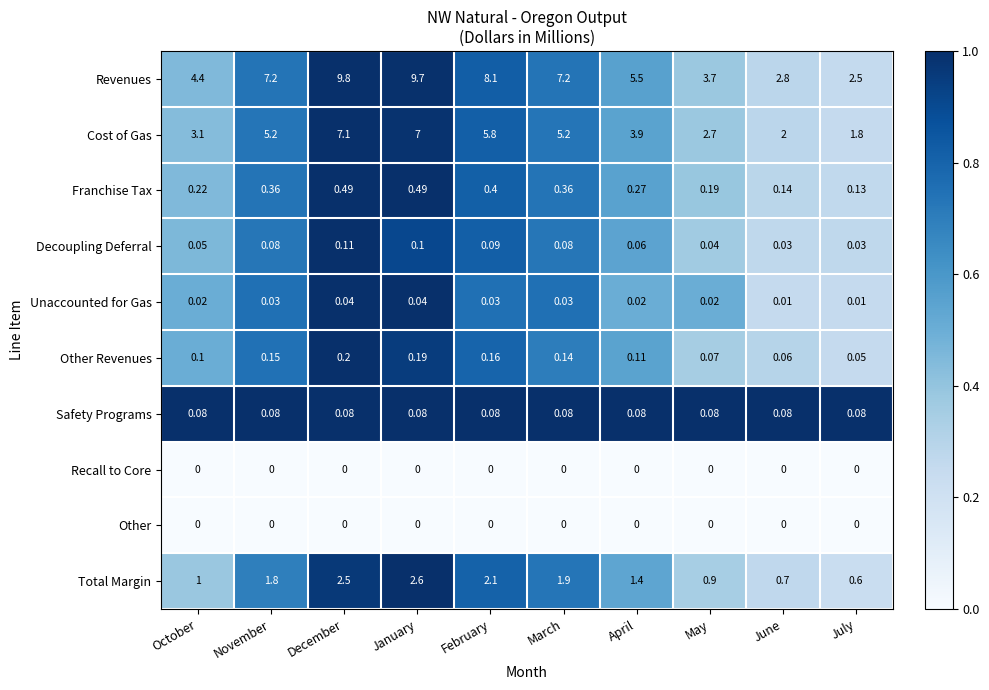

At which label does Franchise Tax reach its minimum?

July